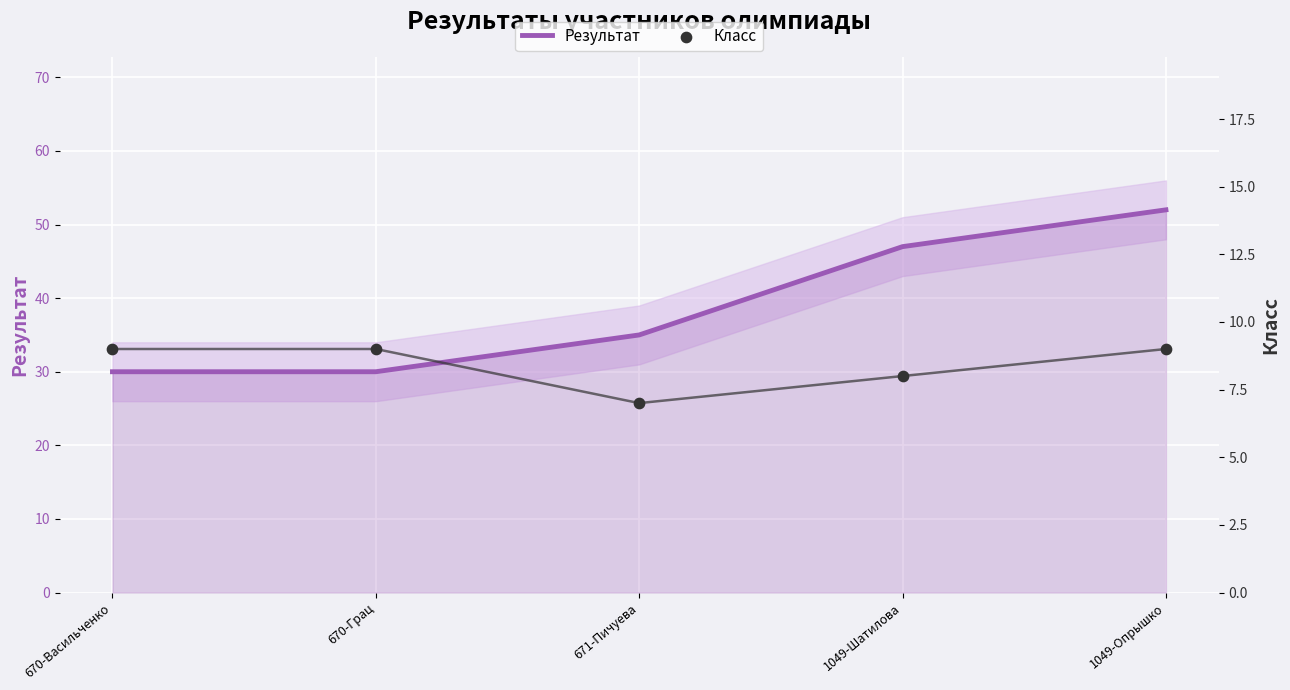

What are all the series names shown in the legend?

Результат, Класс